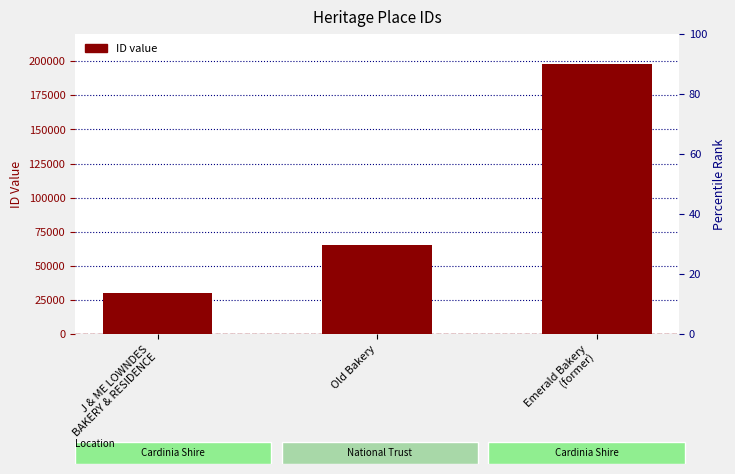

The value at J & ME LOWNDES
BAKERY & RESIDENCE is 30044. True or false?

True